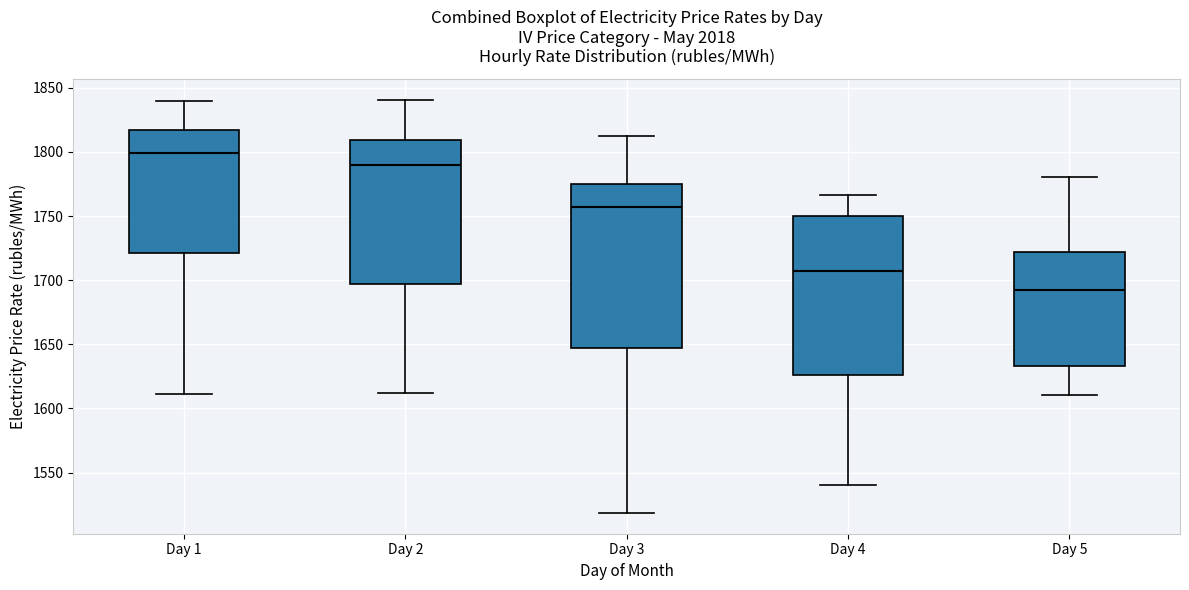

Reading left to right, transcribe this box plot: for each box, give where its median line is, the range the box spans, and where its two whiskers end, as read against the y-axis. The values are not printed on the chart, so give them approximately, as read against the axis.

Day 1: median 1800, box 1720 to 1815, whiskers 1610 to 1840
Day 2: median 1790, box 1695 to 1810, whiskers 1610 to 1840
Day 3: median 1755, box 1645 to 1775, whiskers 1520 to 1815
Day 4: median 1705, box 1625 to 1750, whiskers 1540 to 1765
Day 5: median 1690, box 1635 to 1720, whiskers 1610 to 1780